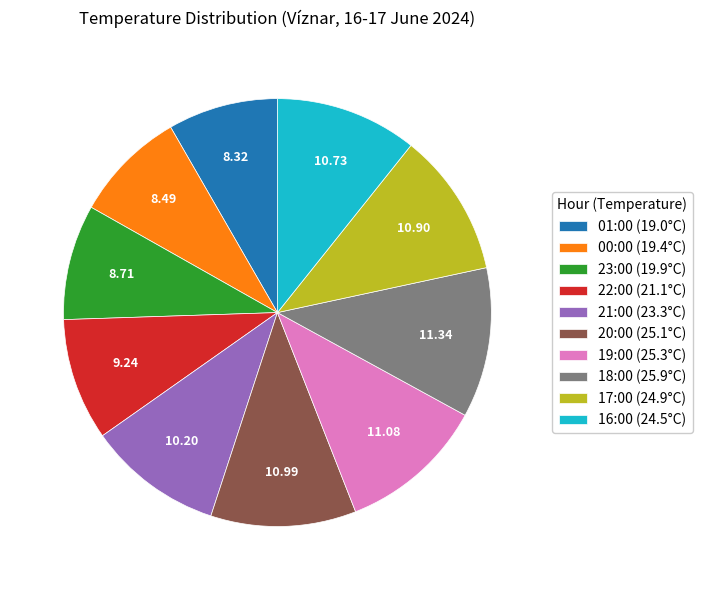

Does 17:00 represent more than half of the total?

No